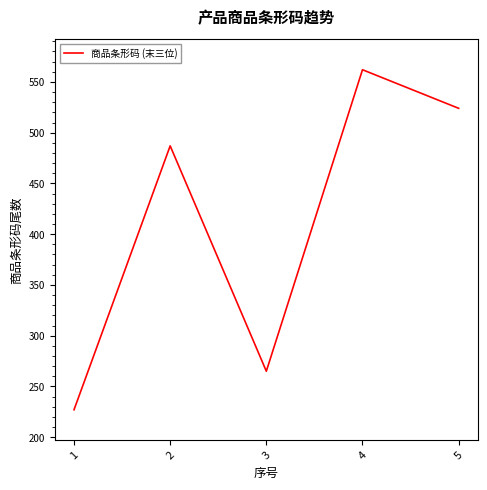

Reading left to right, what are all the values shown in this chart?

227	487	265	562	524